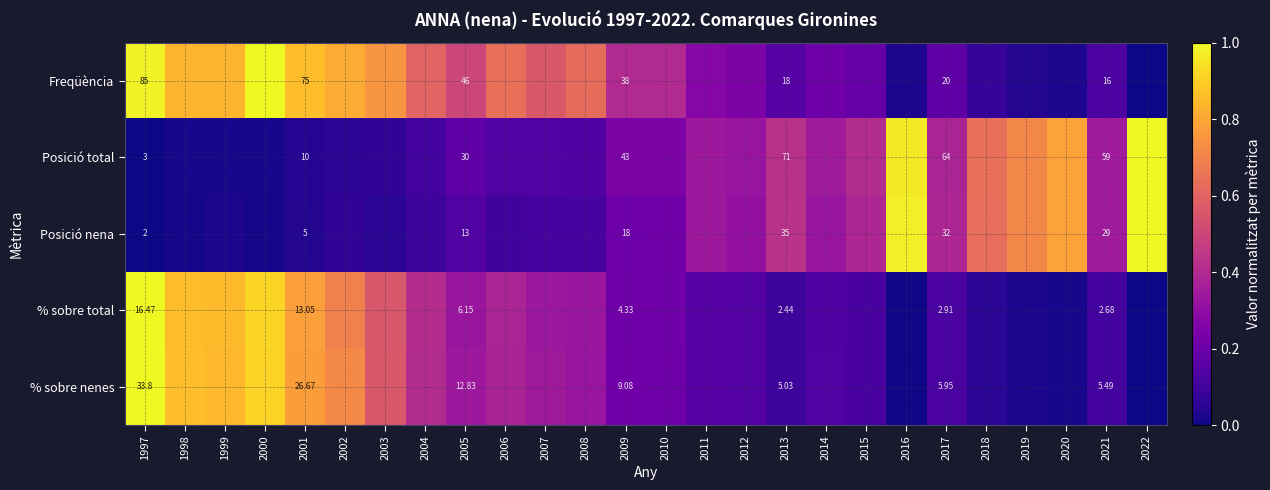

Rank the series at 2009 from highest to lowest value.

Posició total, Freqüència, Posició nena, % sobre nenes, % sobre total